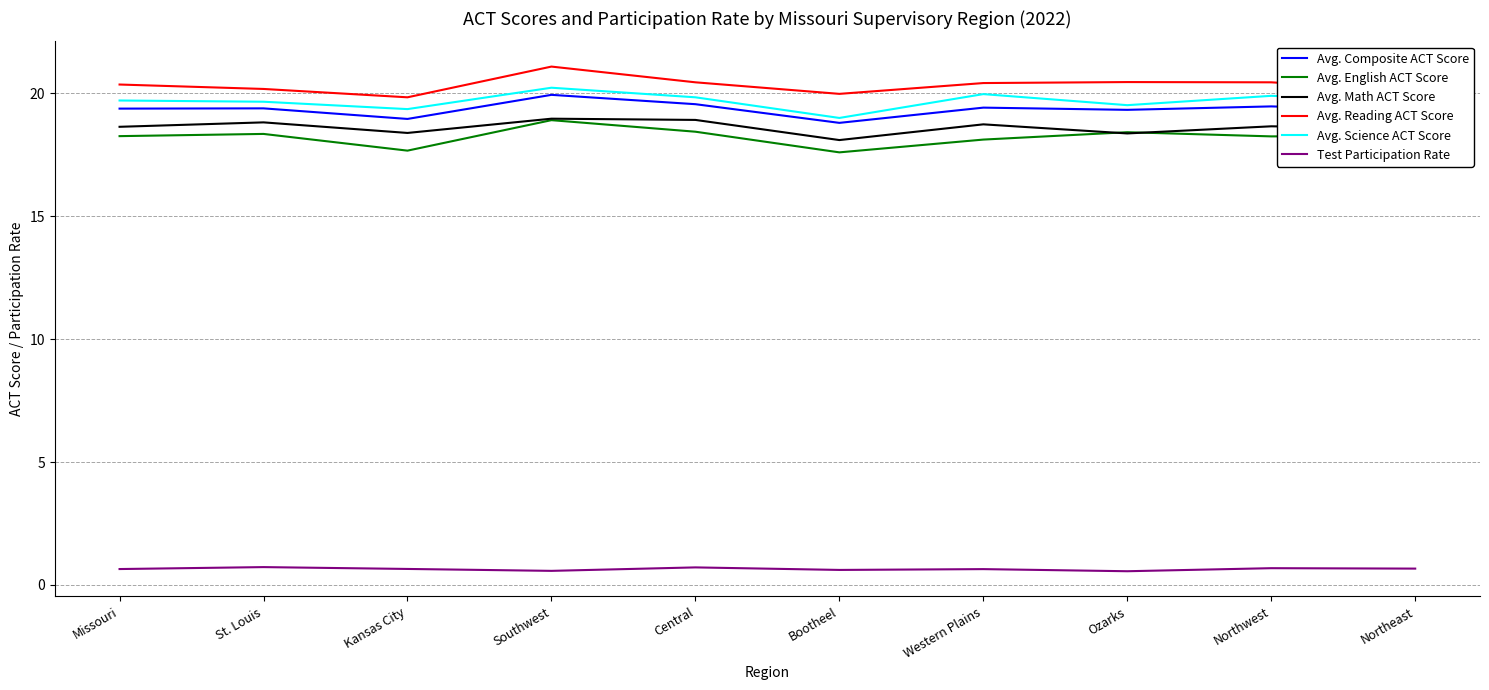

What position from the right is Northwest?

2